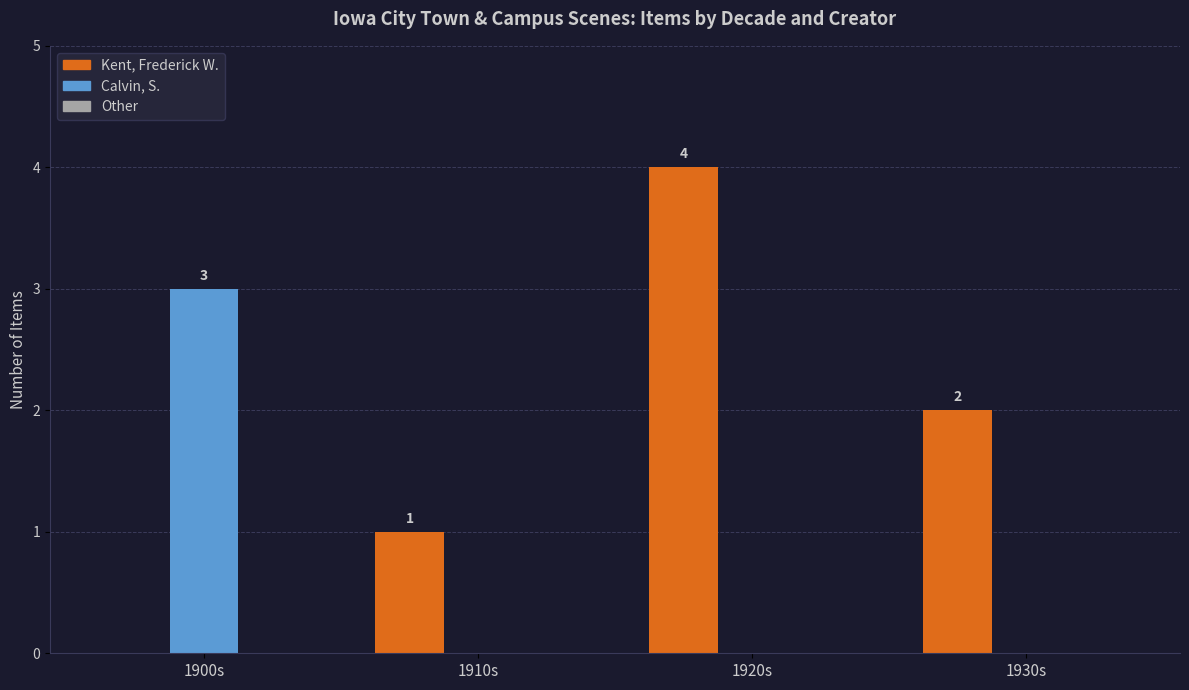

What is the sum of all Kent, Frederick W. values?

7